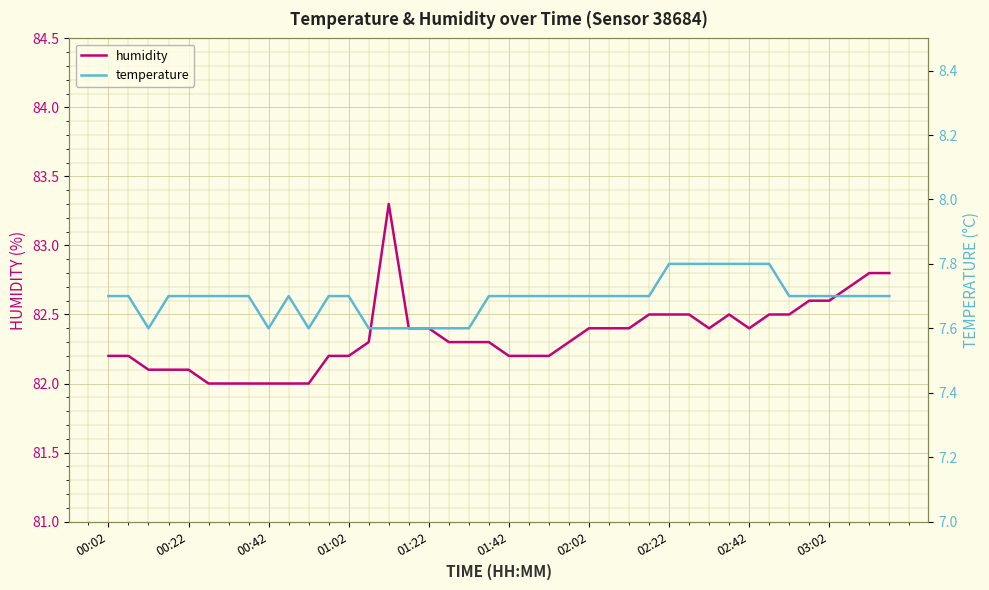

What are all the series names shown in the legend?

humidity, temperature